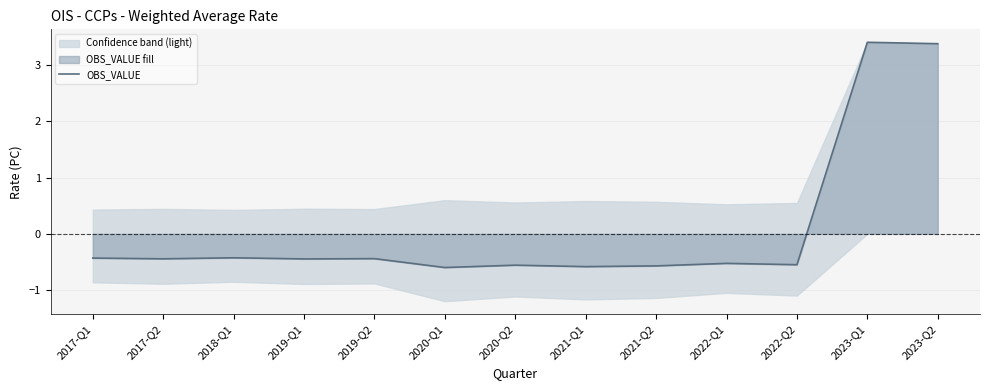

List the labels in order of value, smallest first.

2020-Q1, 2021-Q1, 2021-Q2, 2020-Q2, 2022-Q2, 2022-Q1, 2019-Q1, 2017-Q2, 2019-Q2, 2017-Q1, 2018-Q1, 2023-Q2, 2023-Q1